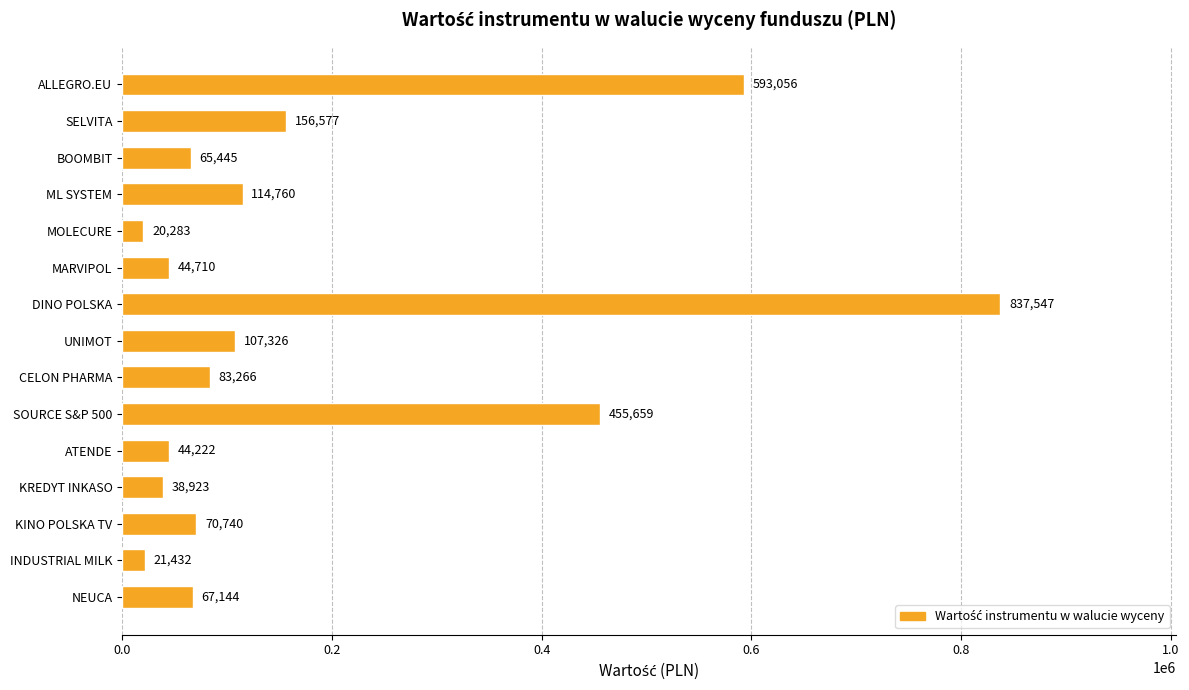

List the labels in order of value, smallest first.

MOLECURE, INDUSTRIAL MILK, KREDYT INKASO, ATENDE, MARVIPOL, BOOMBIT, NEUCA, KINO POLSKA TV, CELON PHARMA, UNIMOT, ML SYSTEM, SELVITA, SOURCE S&P 500, ALLEGRO.EU, DINO POLSKA